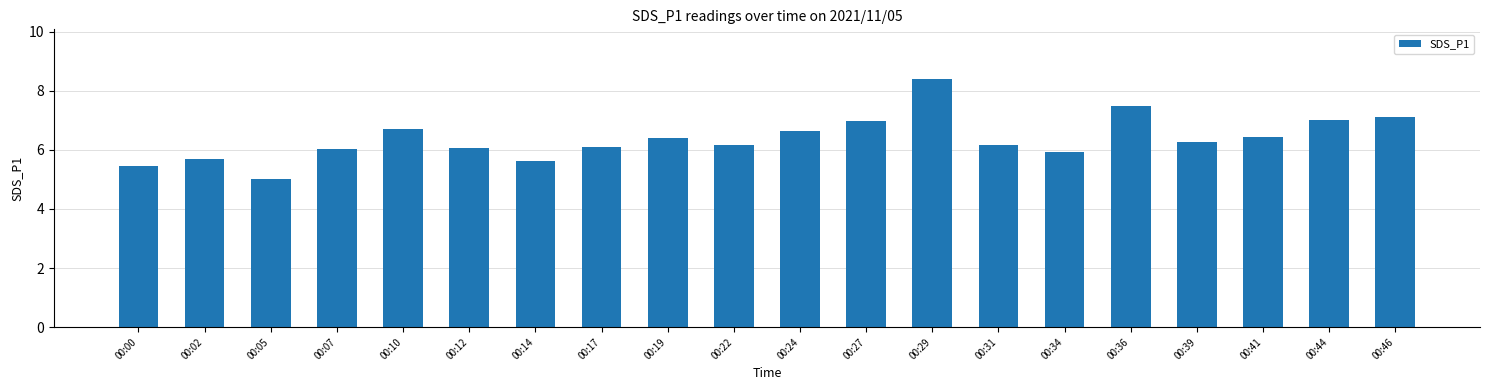

How many series are shown in this chart?

1